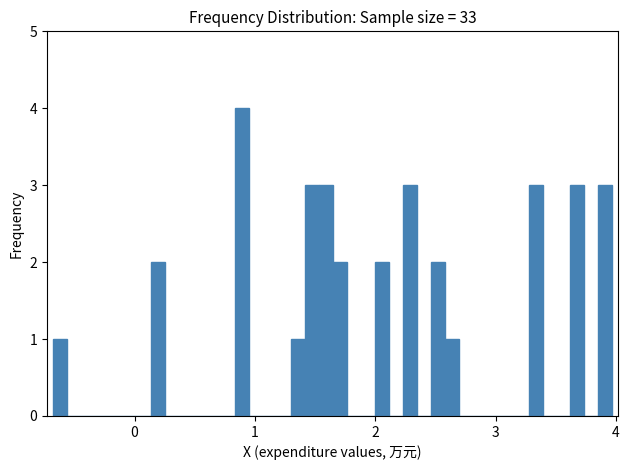

Around what value on the x-axis is the tallest bar? Give the approximate position of its centre, as read against the axis.

0.9